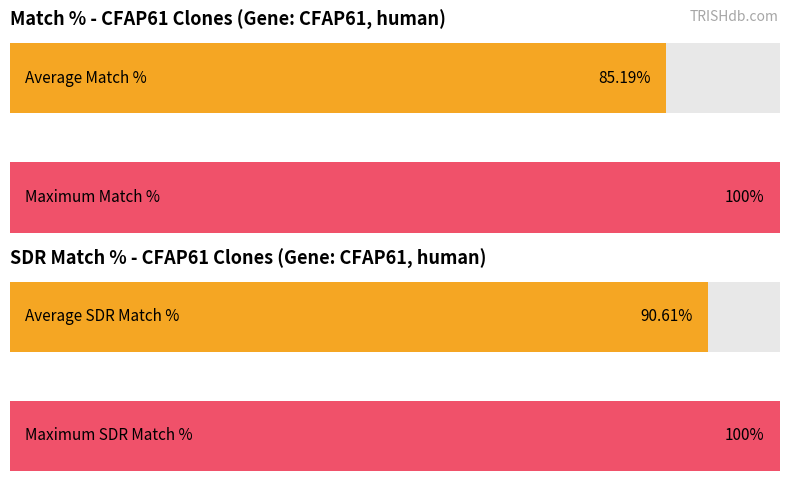

Rank the series by their maximum value, from highest to lowest.

Match %, SDR Match %